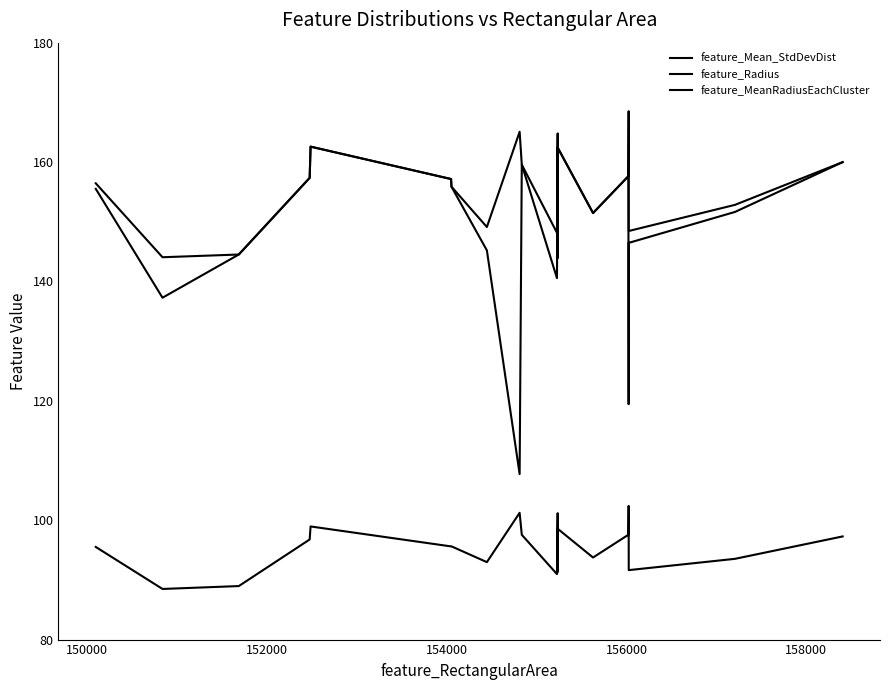

Reading left to right, transcribe all the data shown in this chart.

feature_Mean_StdDevDist: 95.5	88.5	89.0	96.8	99.0	95.6	95.6	93.0	101.2	97.6	91.0	101.2	91.4	98.6	93.7	97.6	102.4	91.6	93.5	97.3
feature_Radius: 156.4	144.1	144.5	157.4	162.6	157.2	155.9	149.1	165.1	159.6	148.2	164.8	149.1	162.4	151.5	157.6	168.5	148.4	152.8	160.0
feature_MeanRadiusEachCluster: 155.5	137.3	144.5	157.4	162.6	157.2	155.9	145.2	107.7	159.6	140.6	156.5	144.0	162.4	151.5	157.6	119.4	146.5	151.6	160.0